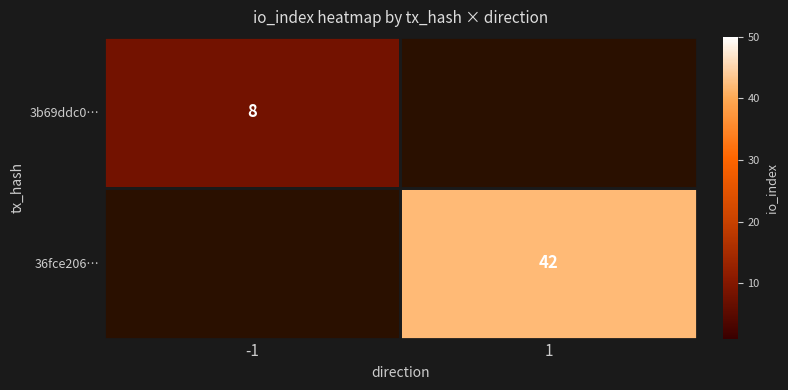

The 36fce206… series shows 65 at 1. True or false?

False